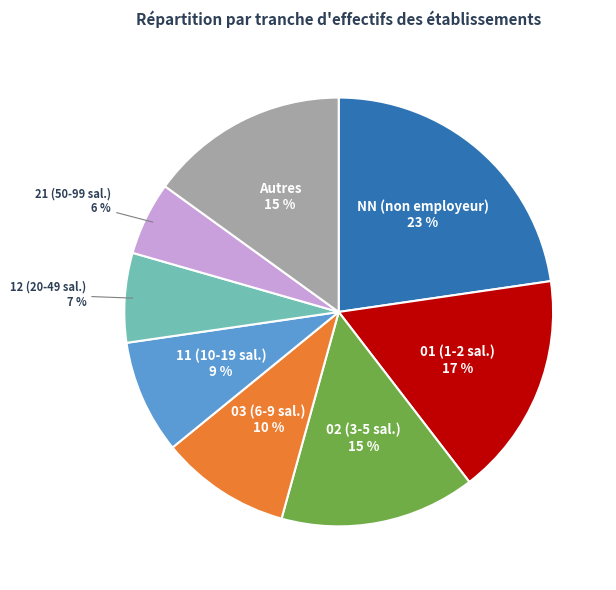

Which slice is the smallest?

21 (50-99 sal.)